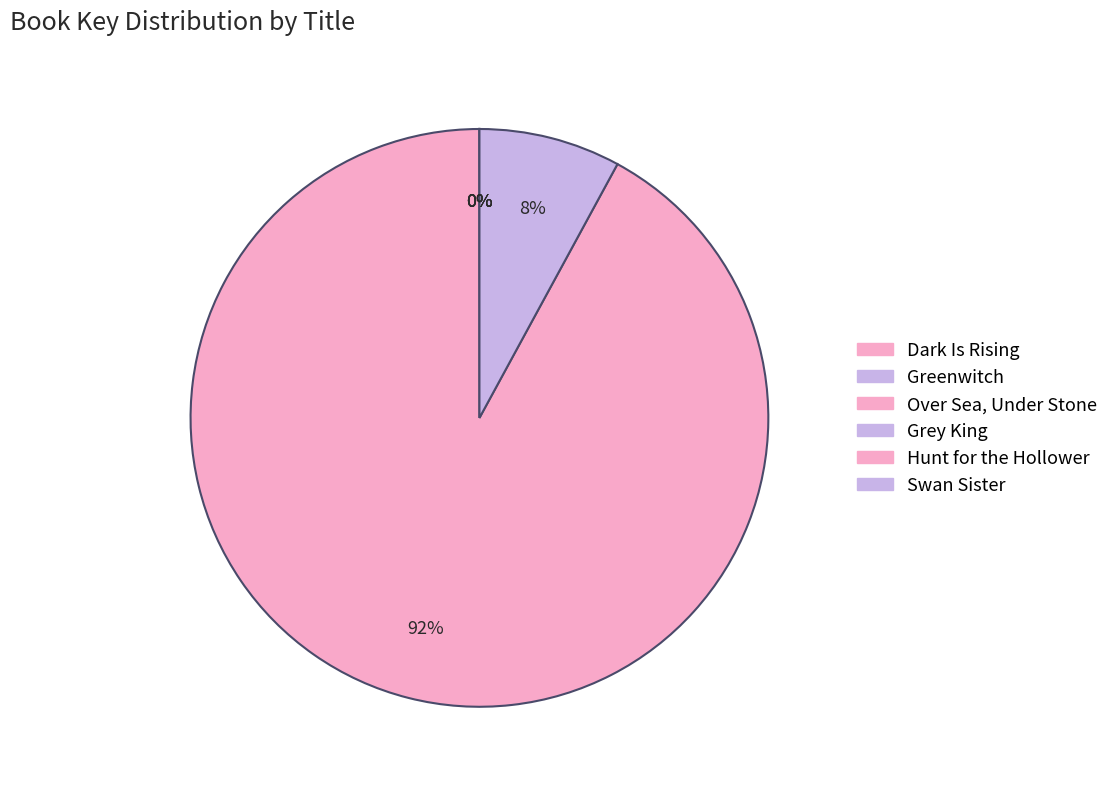

To the nearest percent, what is the difference between the largest and smallest slice percentages?

92%